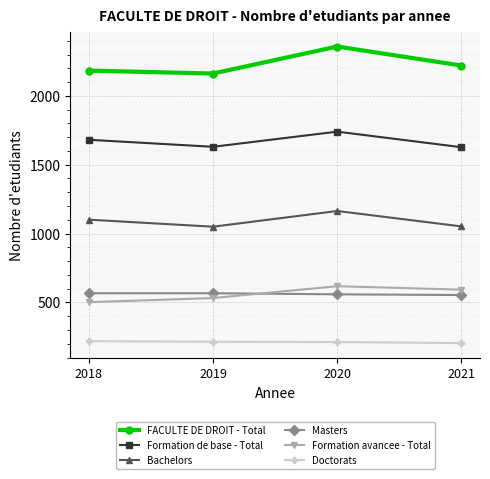

True or false: Masters has more than 1 points higher than both neighbors.

False